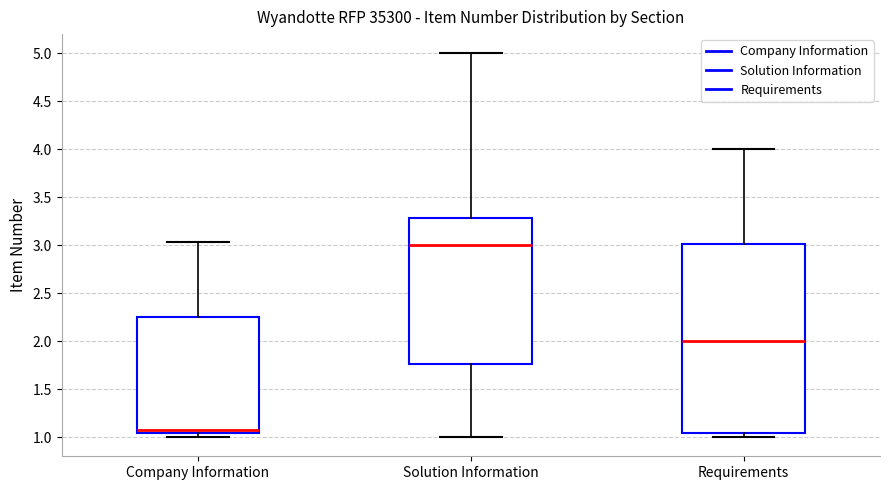

Which box is the tallest, from its lower edge to its upper edge?

Requirements